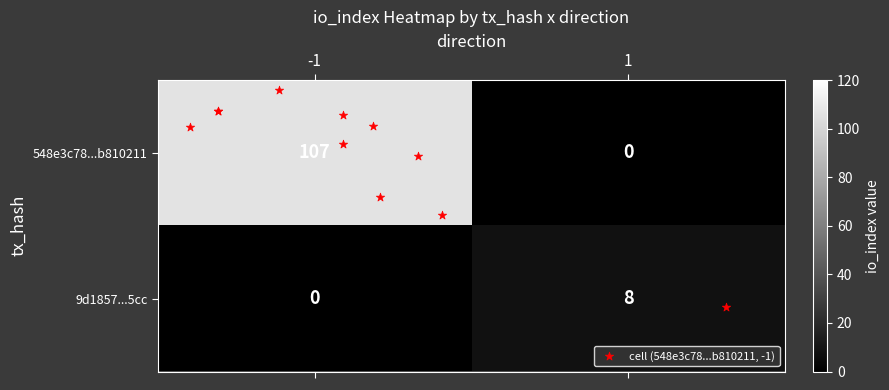

Rank the series by their maximum value, from lowest to highest.

9d1857...5cc, 548e3c78...b810211